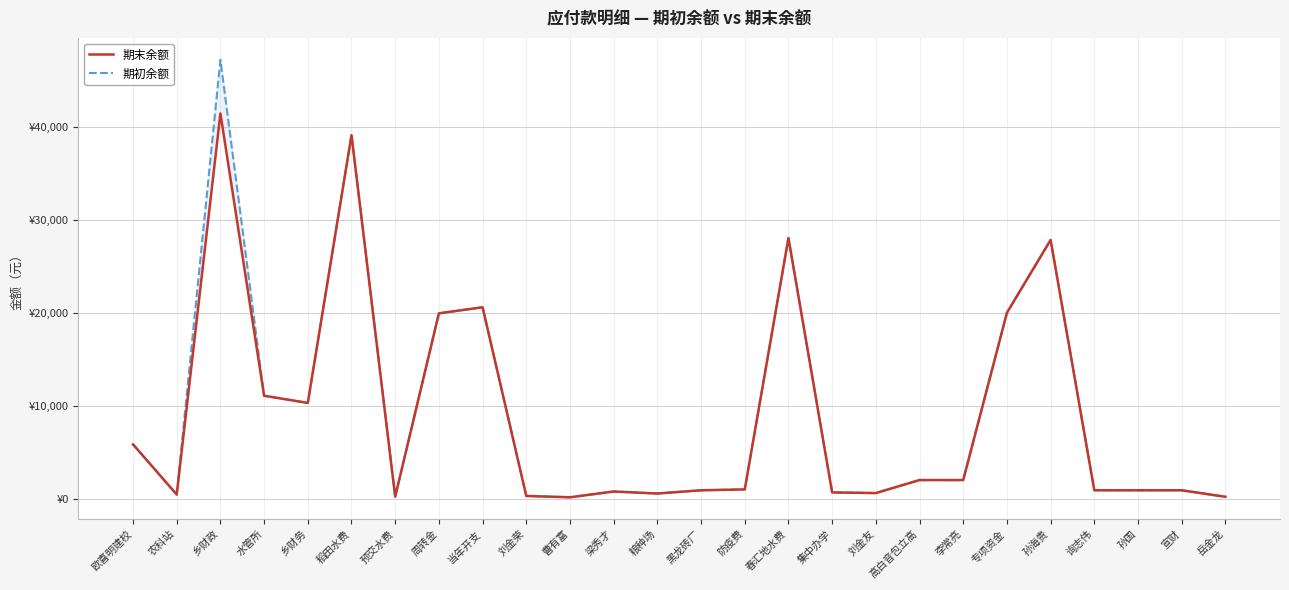

What is the label of the 17th point from the right?

刘金荣